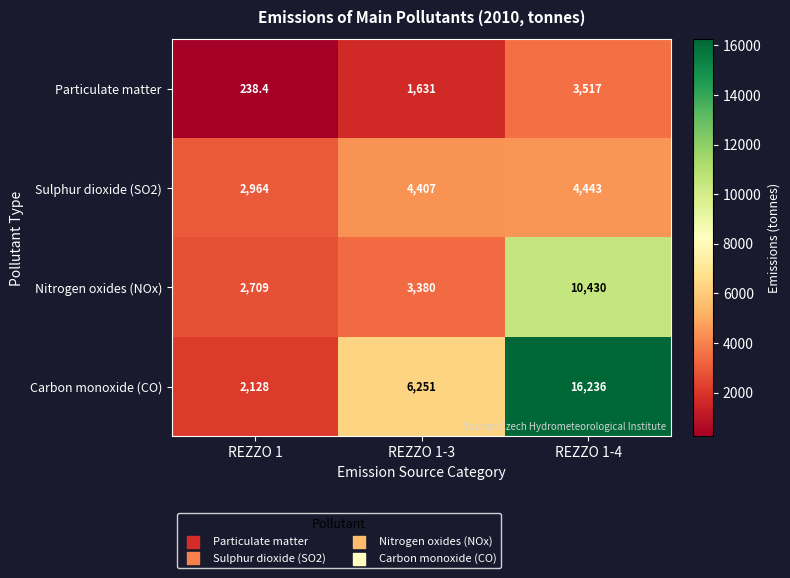

What is the difference between the Carbon monoxide (CO) values at REZZO 1 and REZZO 1-4?

14108.0